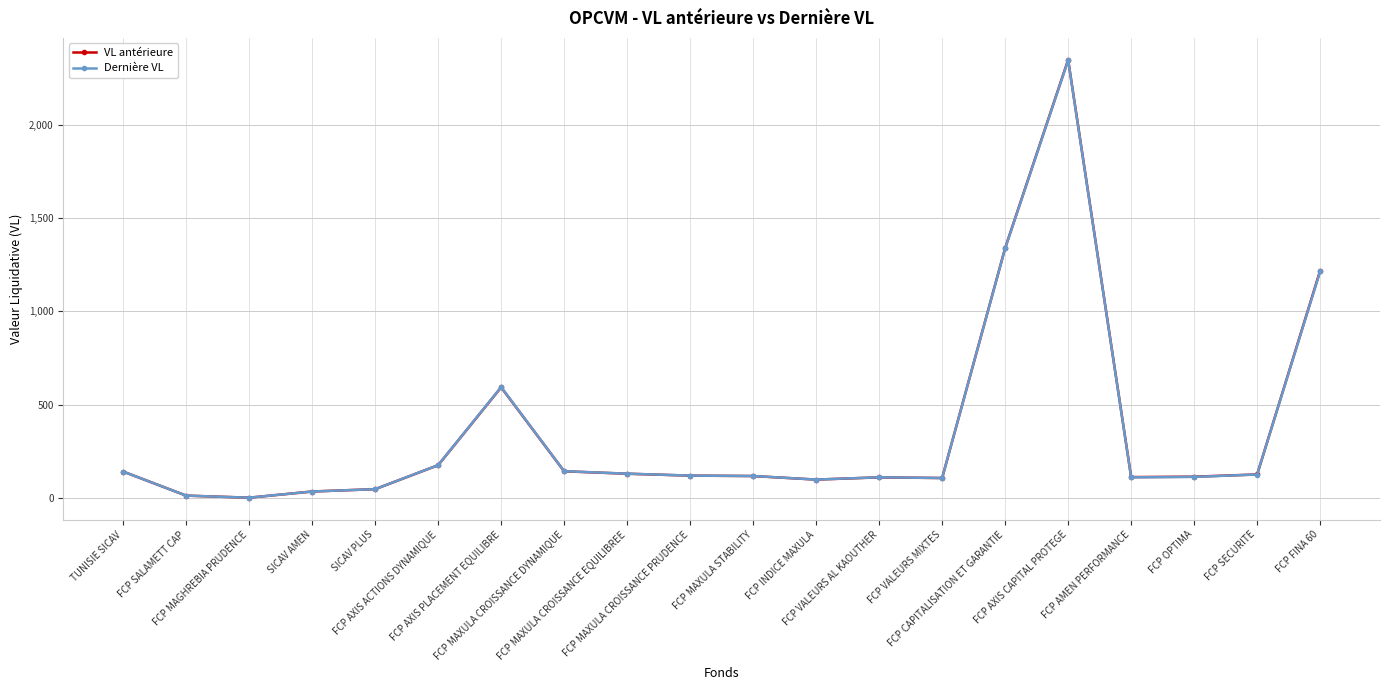

Which series has the largest range (max minus min)?

VL antérieure